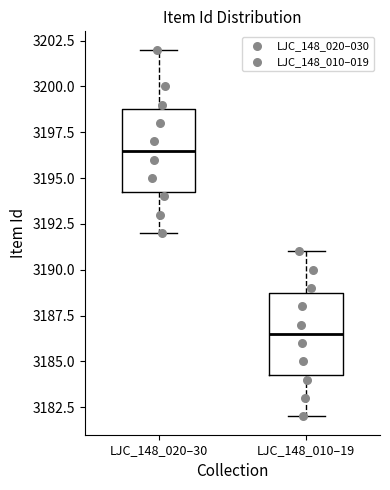

Which box's median line is the lowest?

LJC_148_010–19